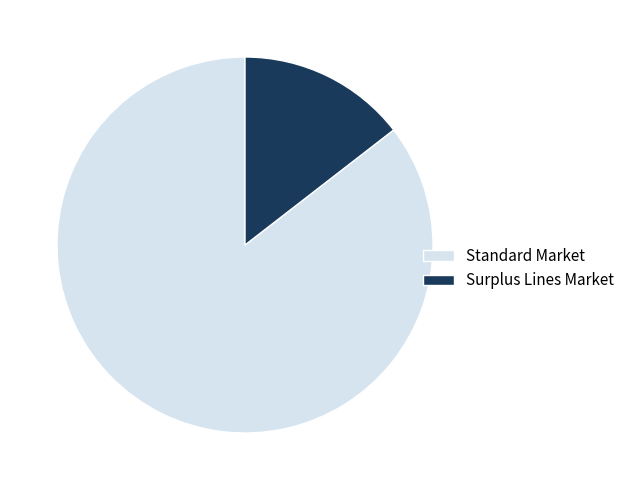

Does Standard Market represent more than half of the total?

Yes